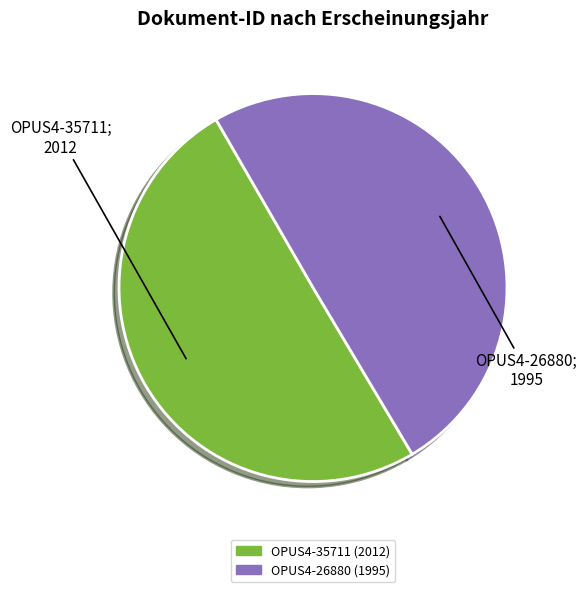

The OPUS4-26880 slice represents 50% of the pie. True or false?

True